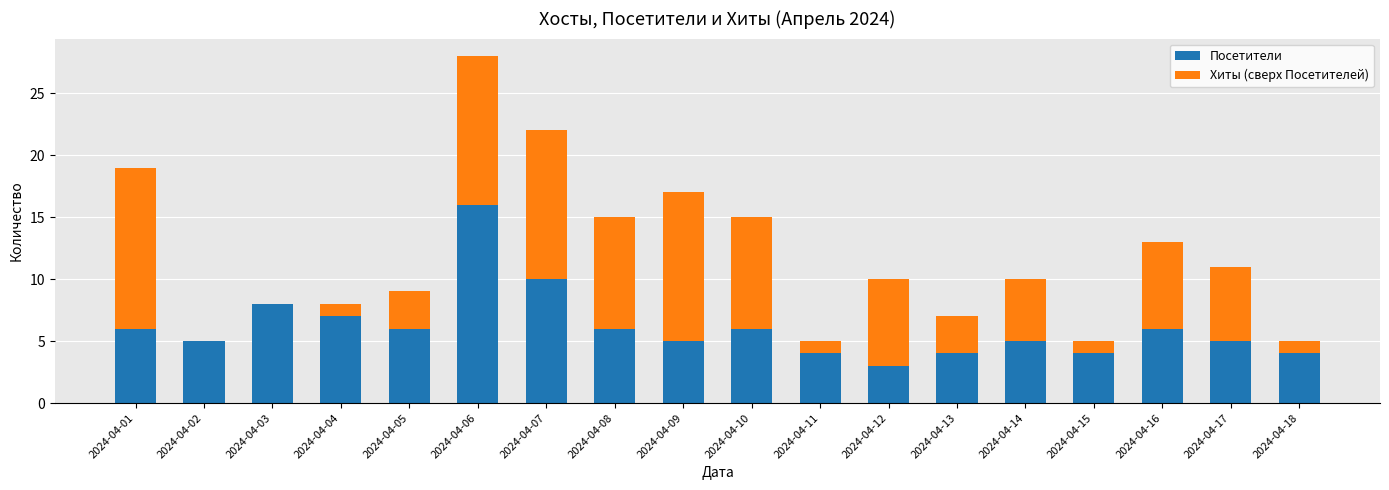

How many distinct data groups are displayed?

2